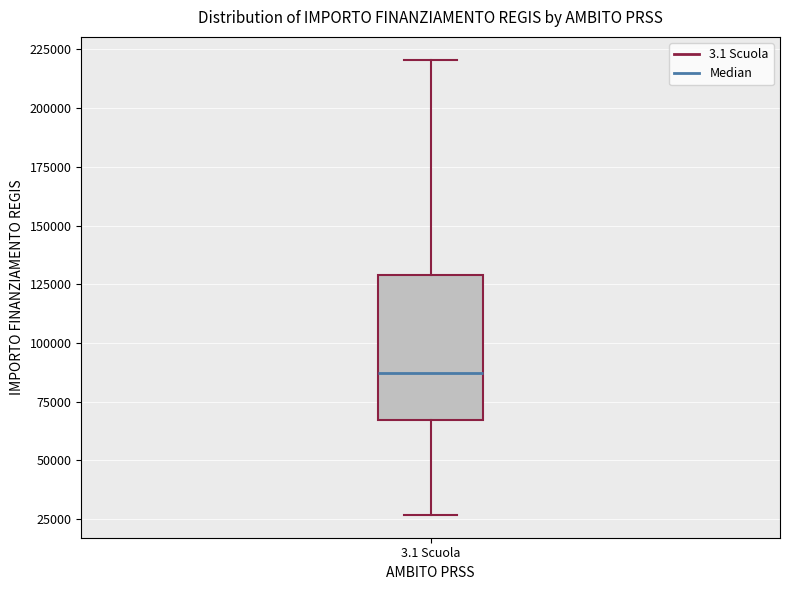

Read this box plot against the y-axis: the position of the median line, the range covered by the box, and the ends of both whiskers. The values are not printed on the chart, so give them approximately, as read against the axis.

median 85000, box 65000 to 130000, whiskers 25000 to 220000